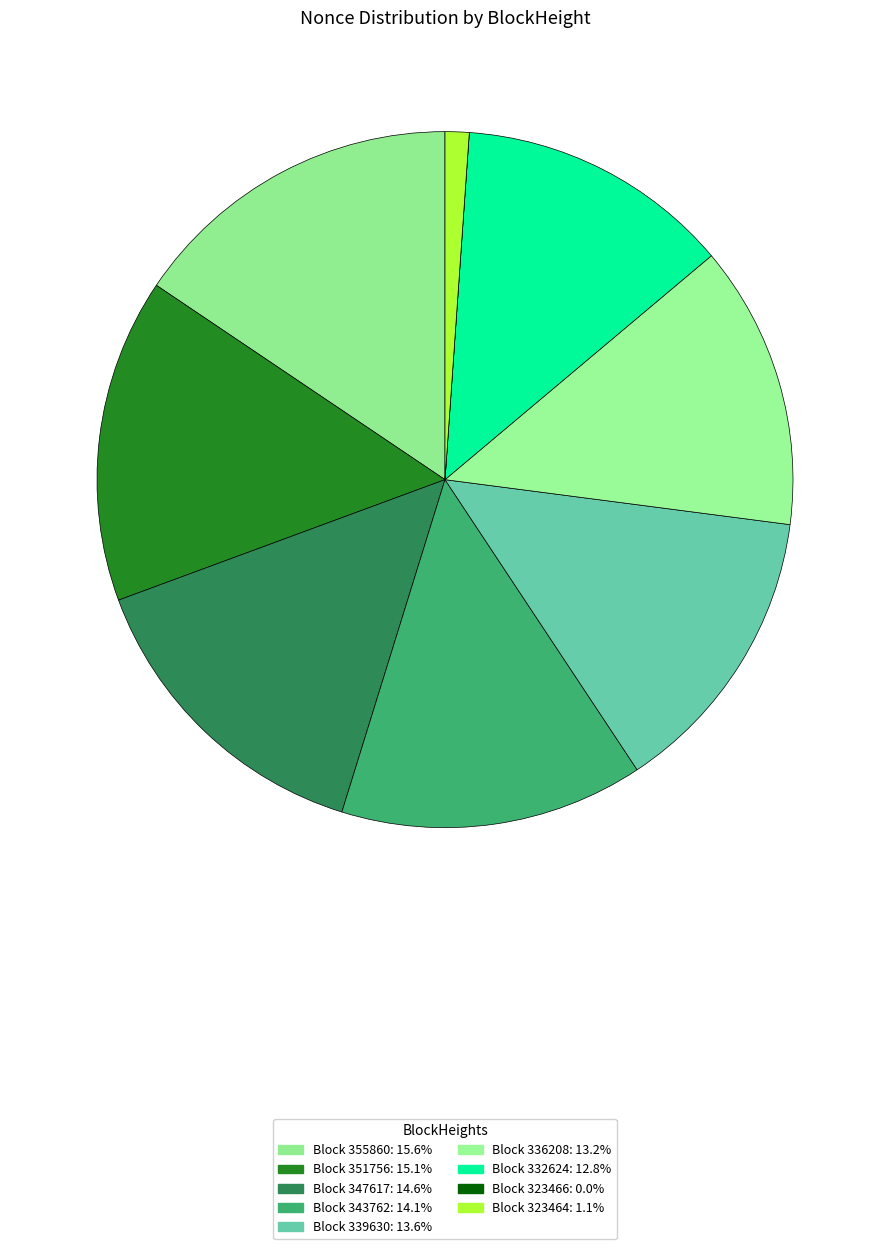

Rank the categories by value from lowest to highest.

323466, 323464, 332624, 336208, 339630, 343762, 347617, 351756, 355860